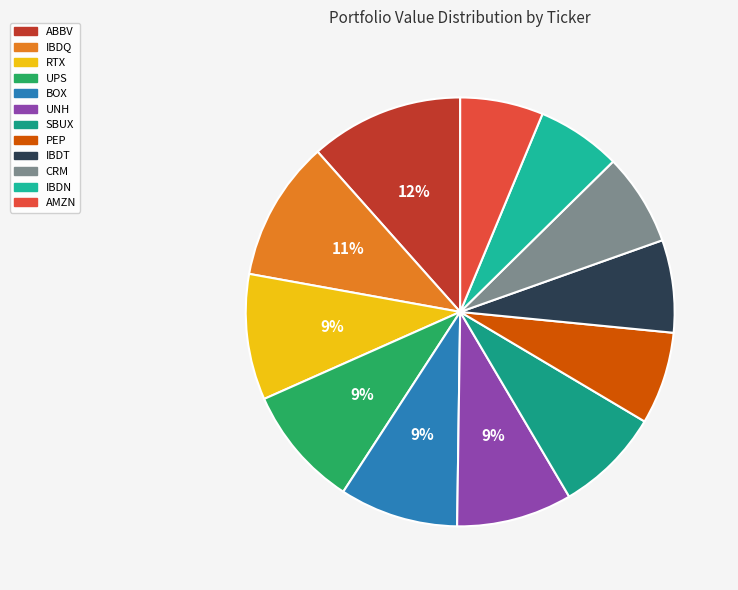

Is UNH the majority of the pie?

No